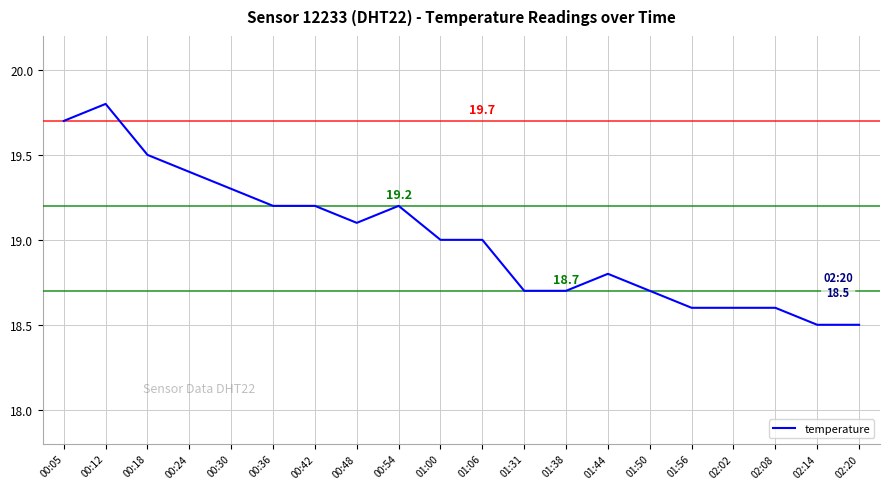

What position from the left is 00:18?

3